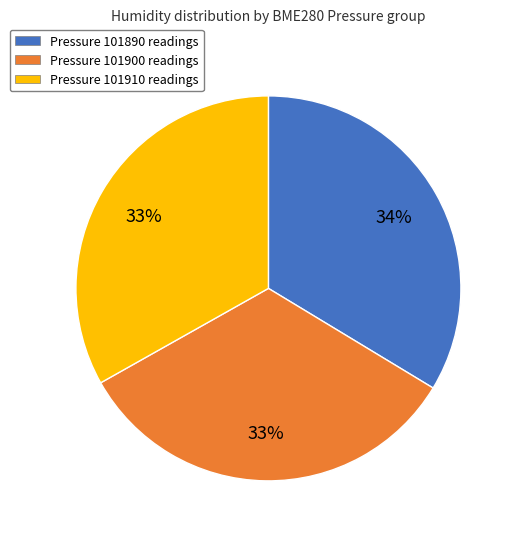

To the nearest percent, what is the average slice percentage?

33%